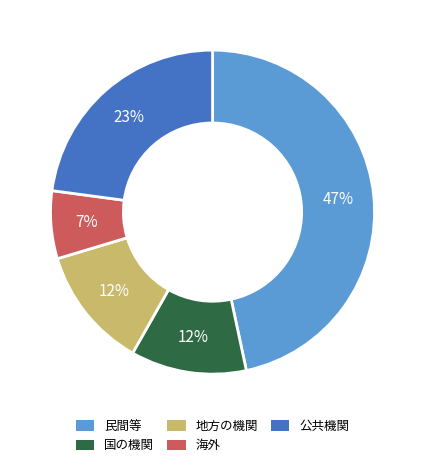

To the nearest percent, what is the difference between the largest and smallest slice percentages?

40%